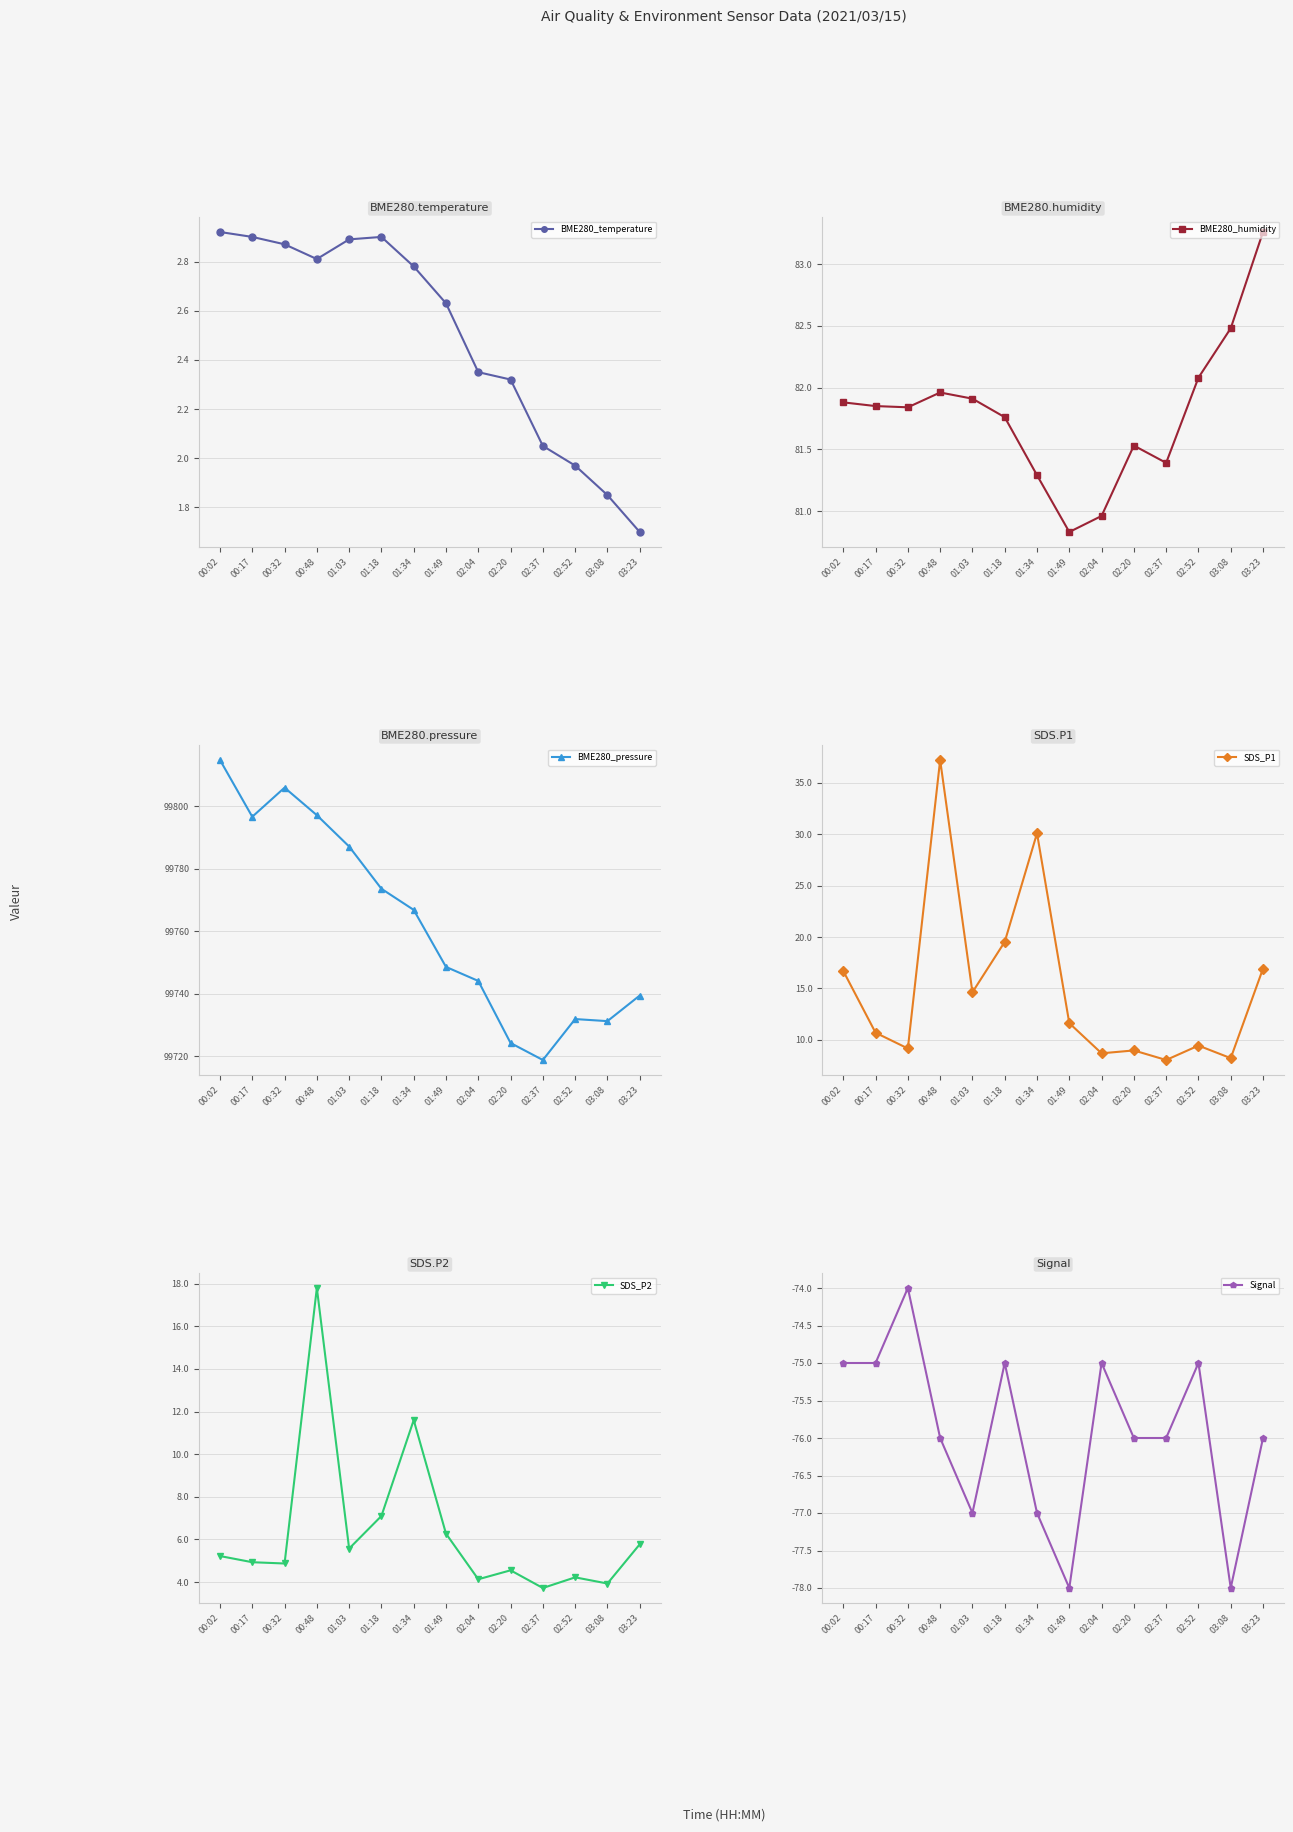

Which has a higher value, 00:48 or 03:23?

00:48